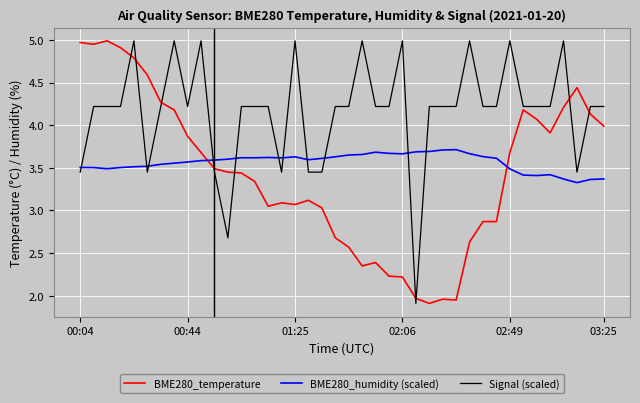

Which series ends up on top after the final intersection of Signal (scaled) and BME280_temperature?

Signal (scaled)